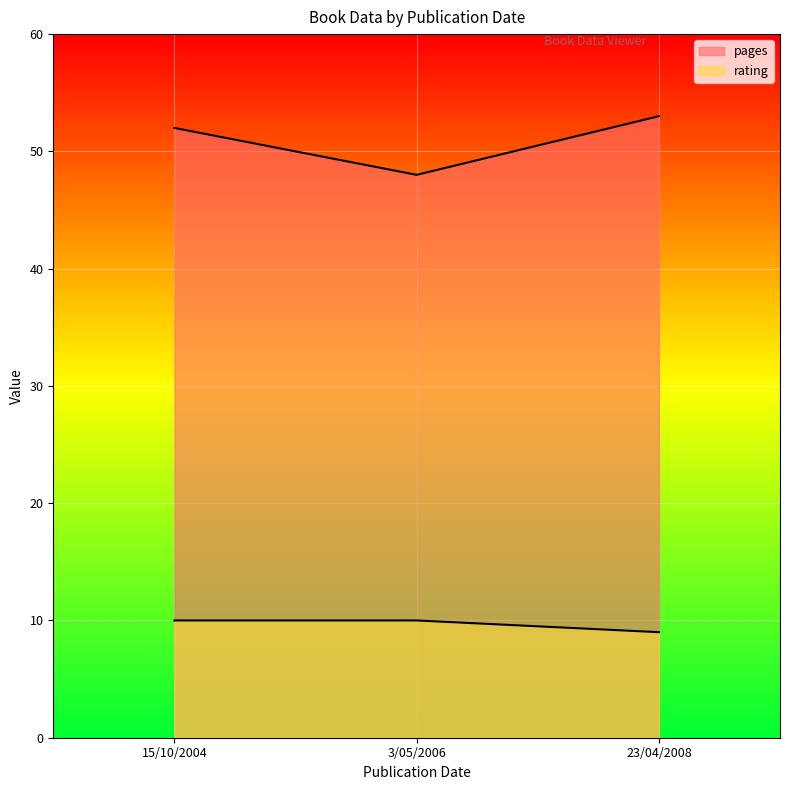

Where is pages nearest to the value 50?

3/05/2006